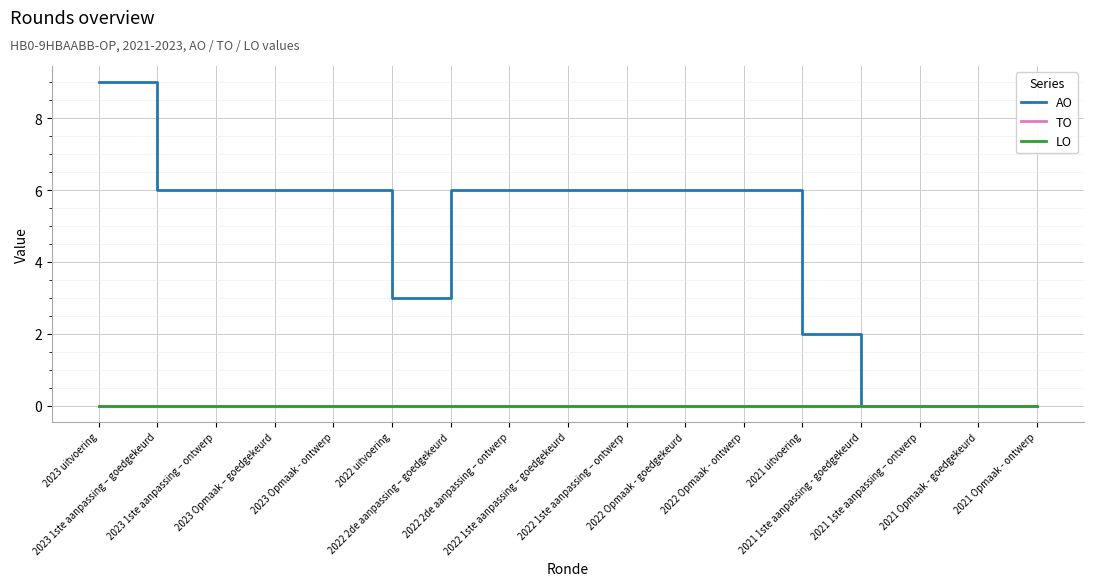

Rank the series by their maximum value, from highest to lowest.

AO, TO, LO